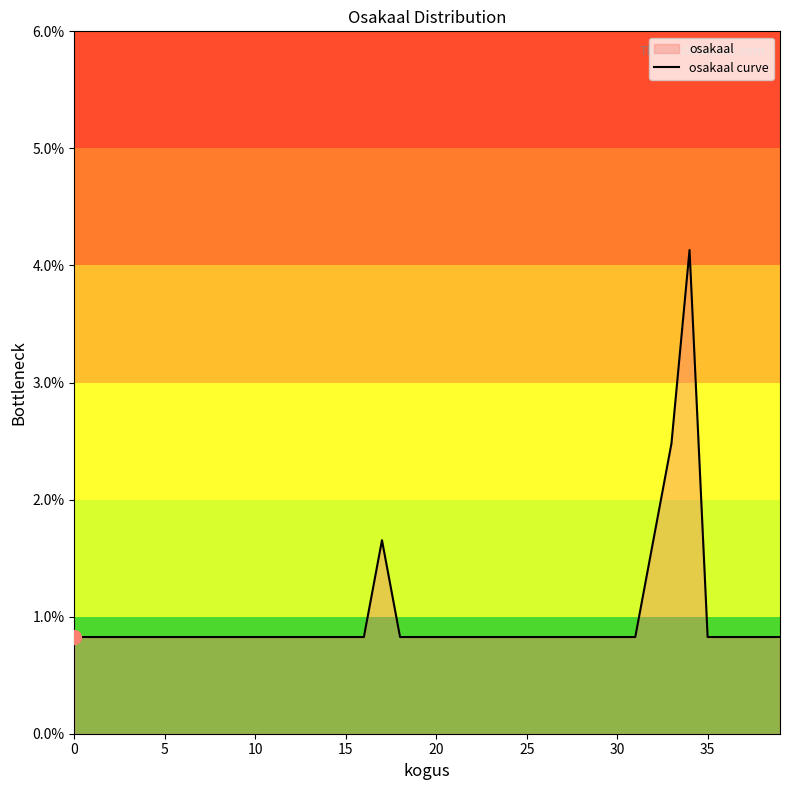

The chart shows a value of 1.4 at 10. True or false?

False